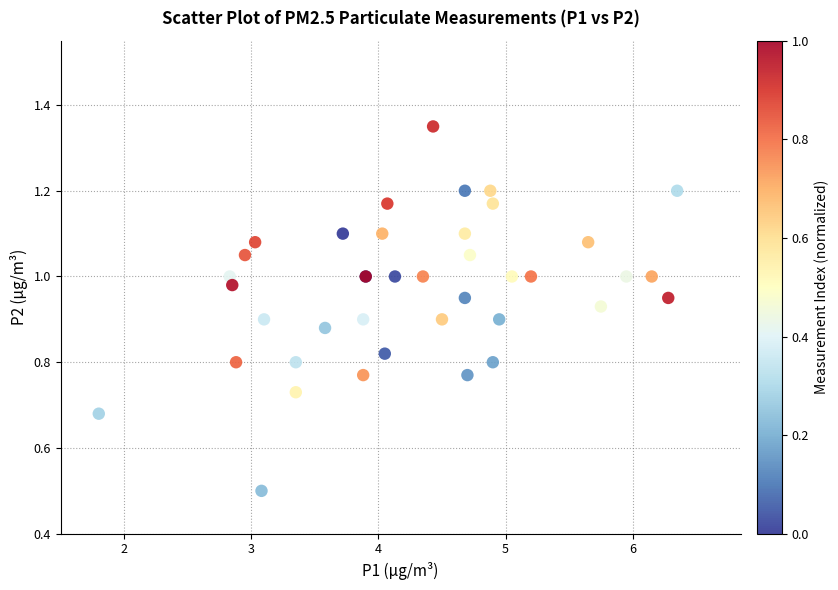

What Y value in the scatter plot is closest to 0?

0.5